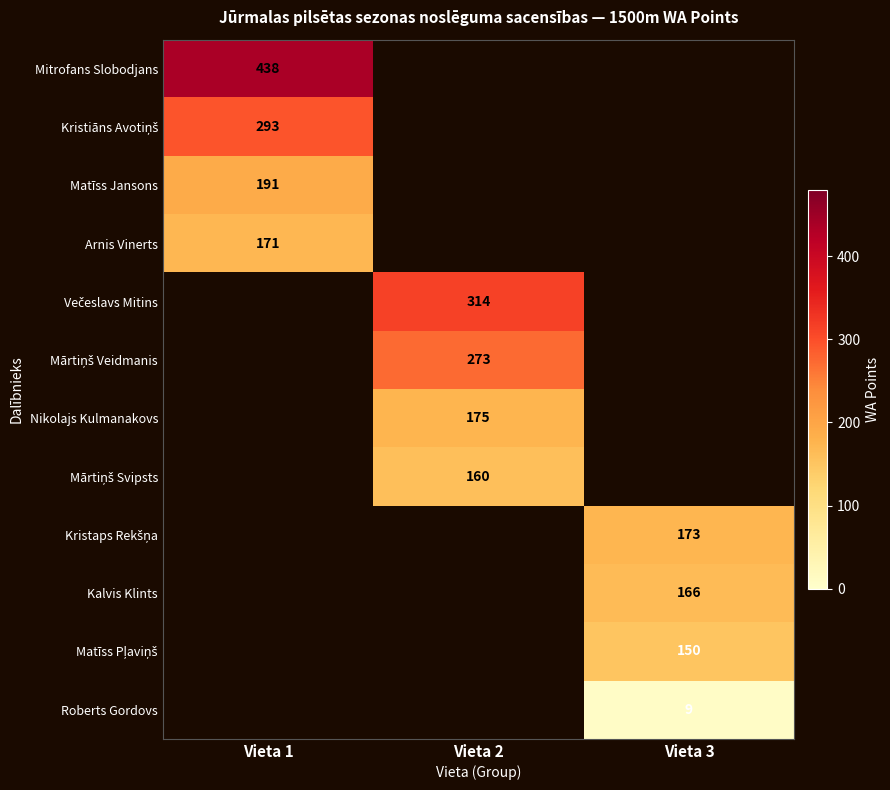

The Kalvis Klints series shows 166 at Vieta 3. True or false?

True